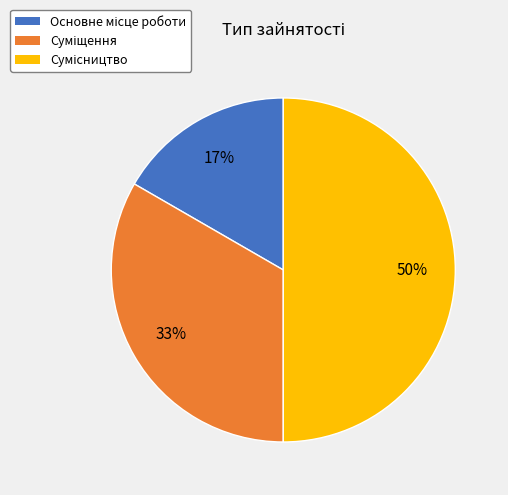

To the nearest percent, what is the average slice percentage?

33%